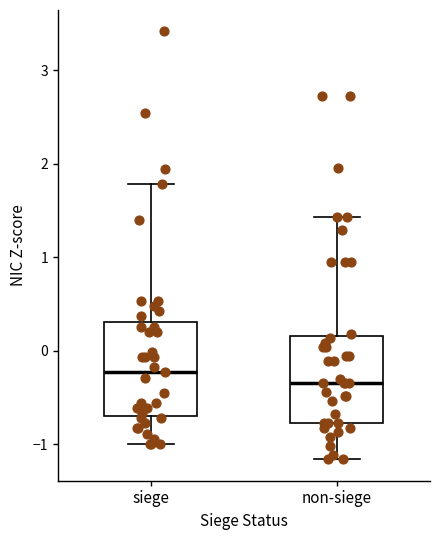

Which box has the lowest median line?

non-siege